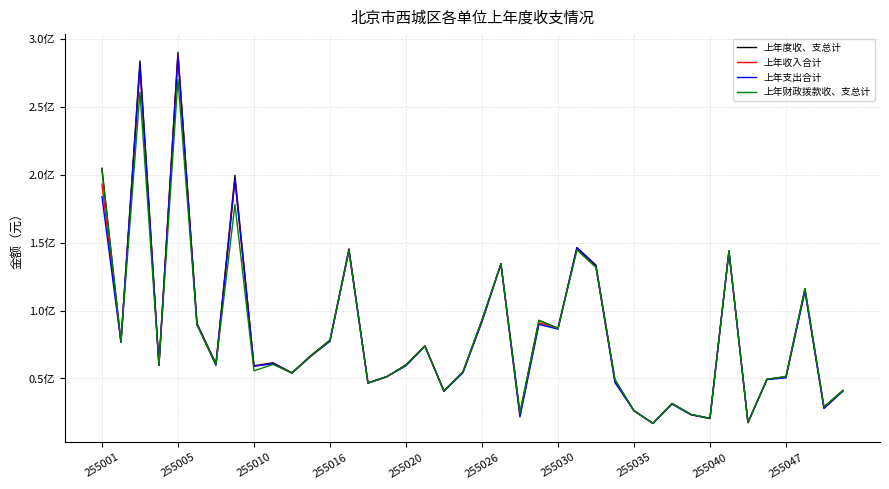

True or false: 上年度收、支总计 and 上年收入合计 cross at least once.

False